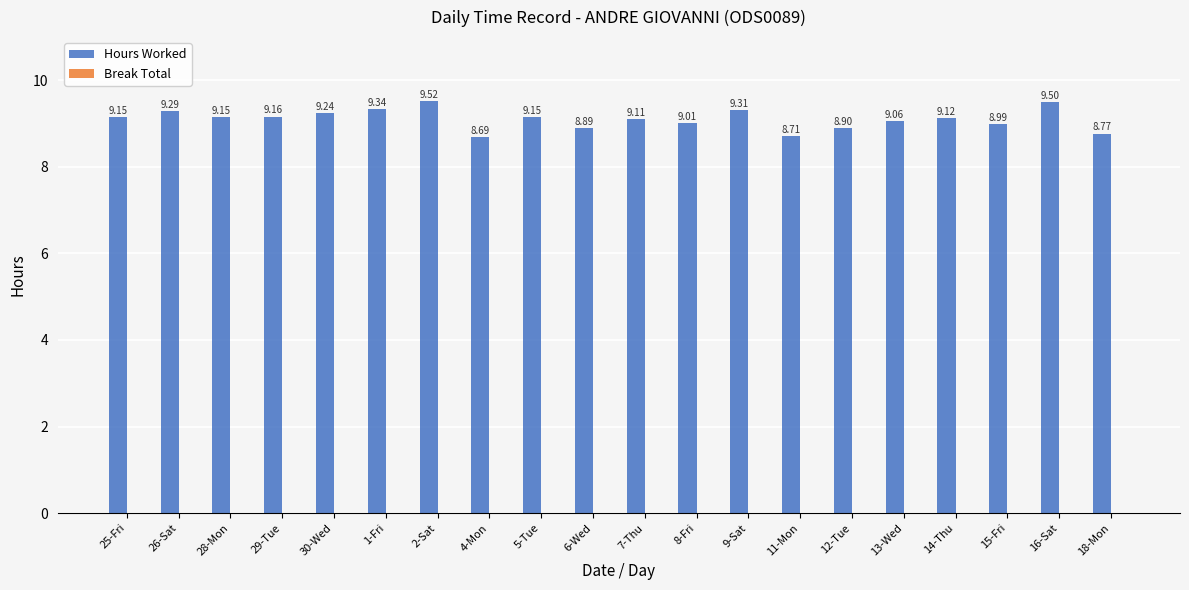

What is the ratio of the value at 8-Fri to the value at 26-Sat?

1.0